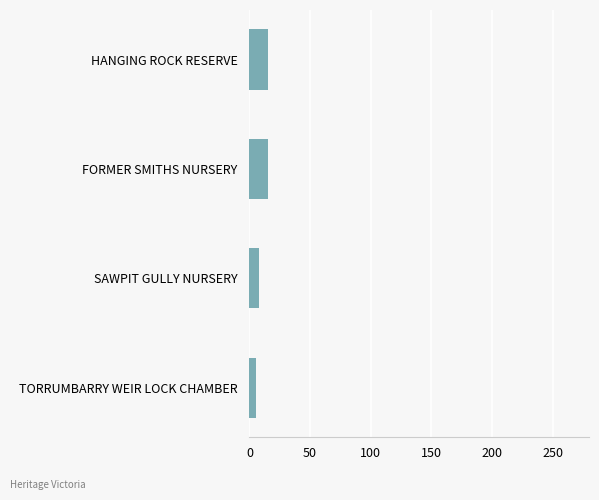

True or false: the data shows 15.6 at HANGING ROCK RESERVE.

True